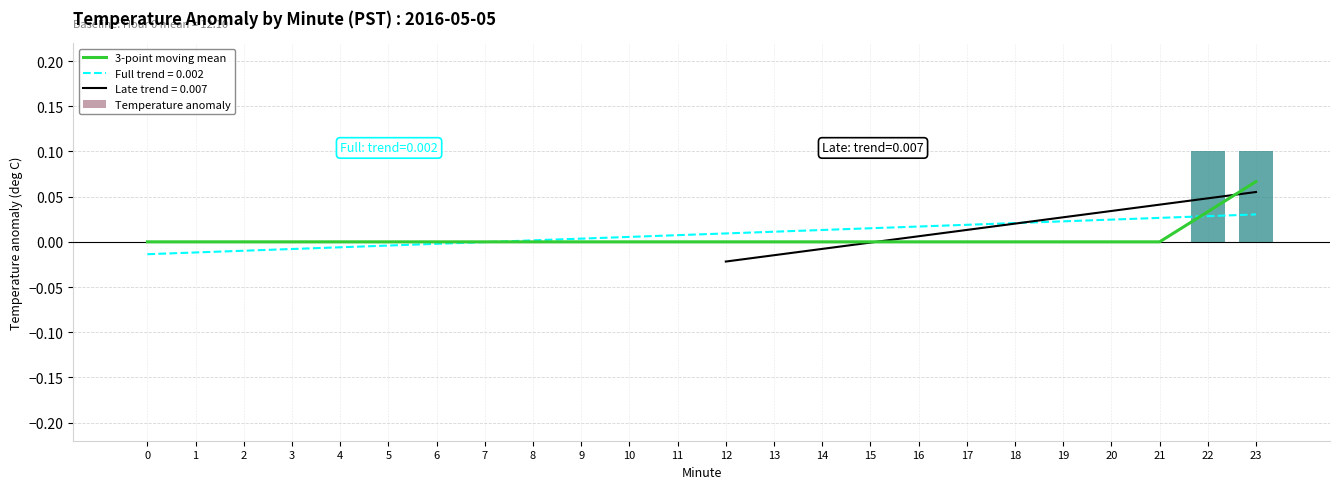

List the labels in order of value, largest first.

23, 22, 0, 1, 2, 3, 4, 5, 6, 7, 8, 9, 10, 11, 12, 13, 14, 15, 16, 17, 18, 19, 20, 21